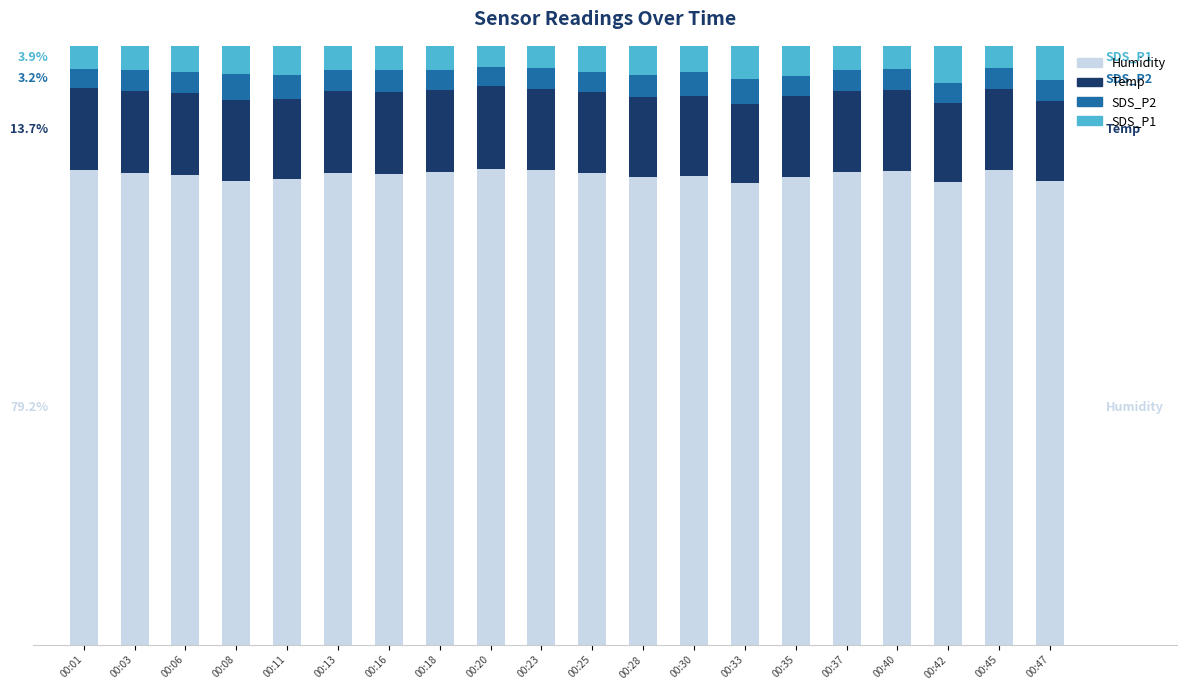

Are the bars horizontal?

No